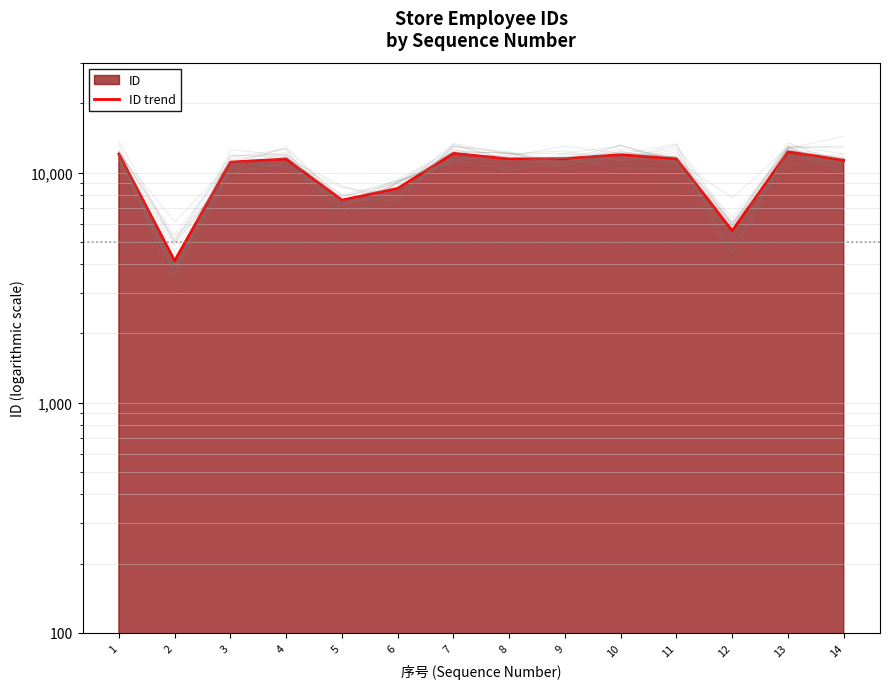

How many data points are less than 11452?

7